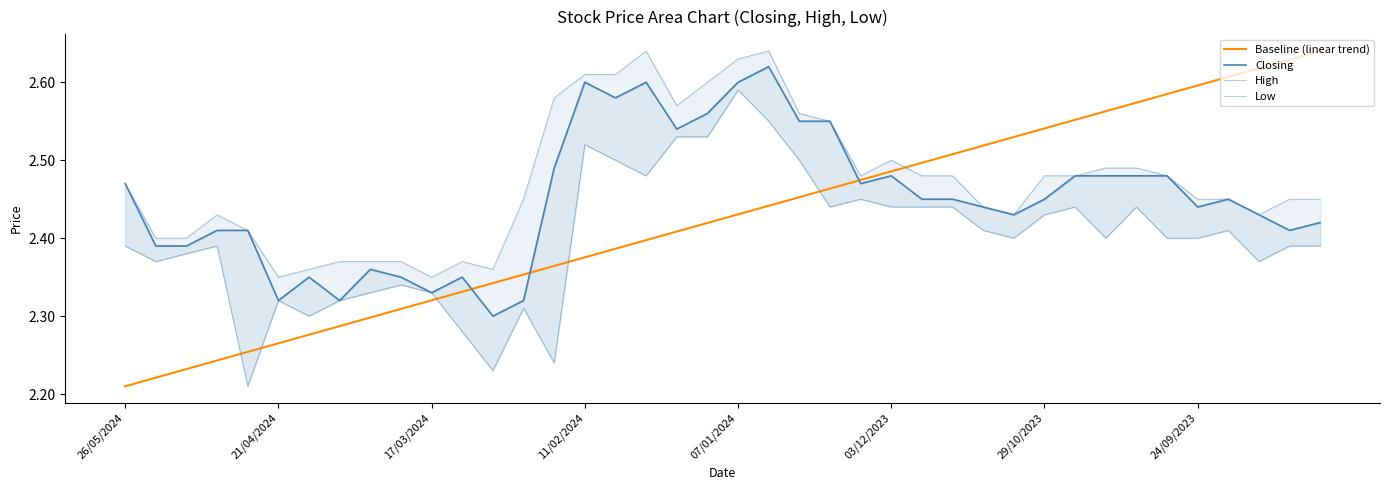

What is the label of the 3rd point from the right?

37